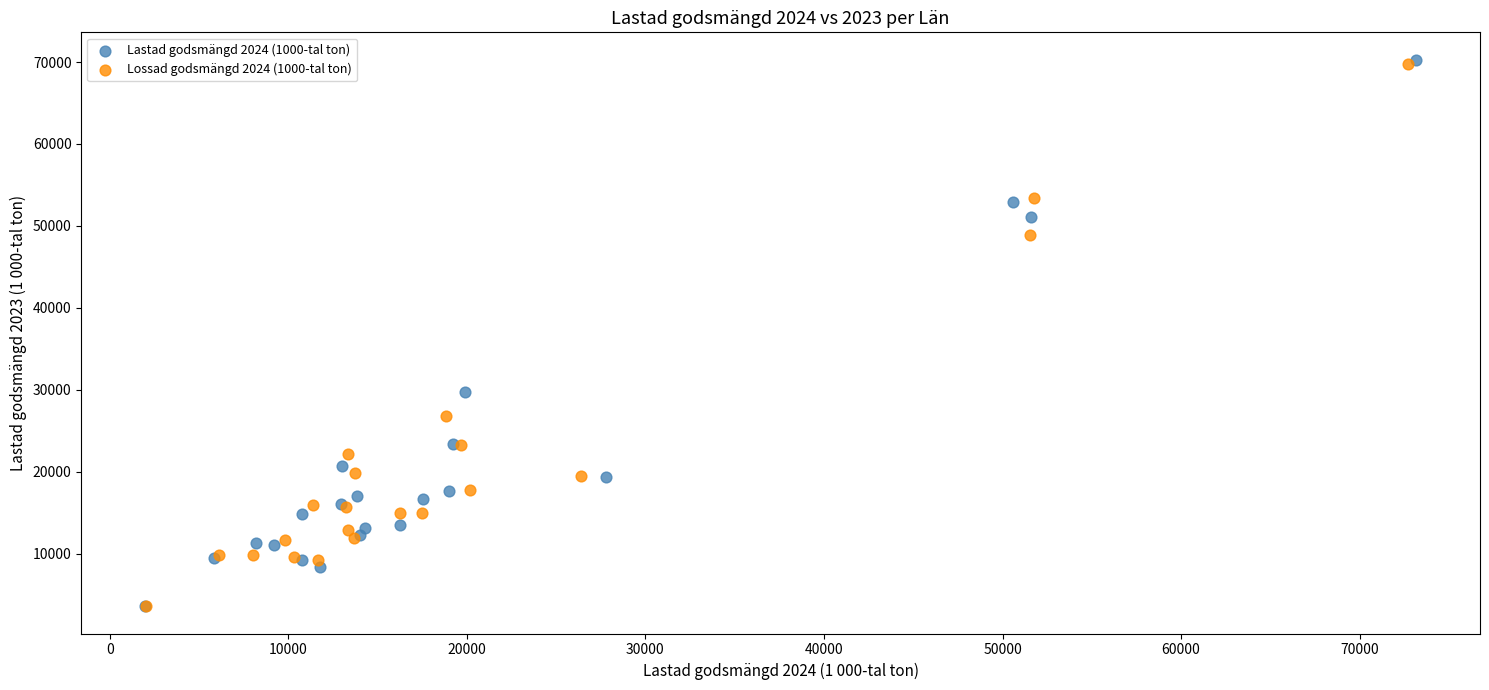

Which series has the widest spread of Y values?

Lastad godsmängd 2024 (1000-tal ton)